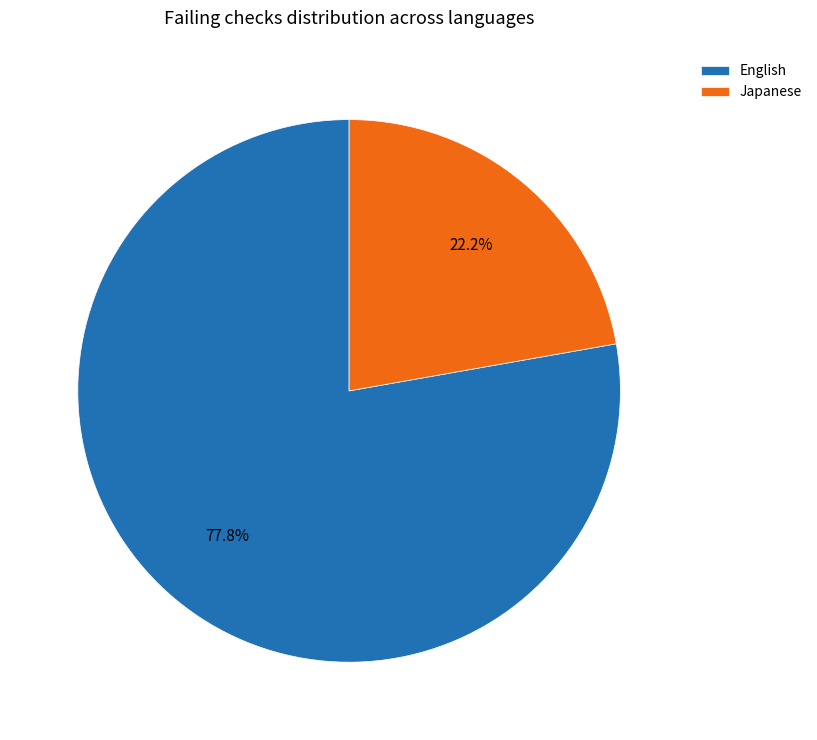

What is the smallest slice in the pie chart?

Japanese